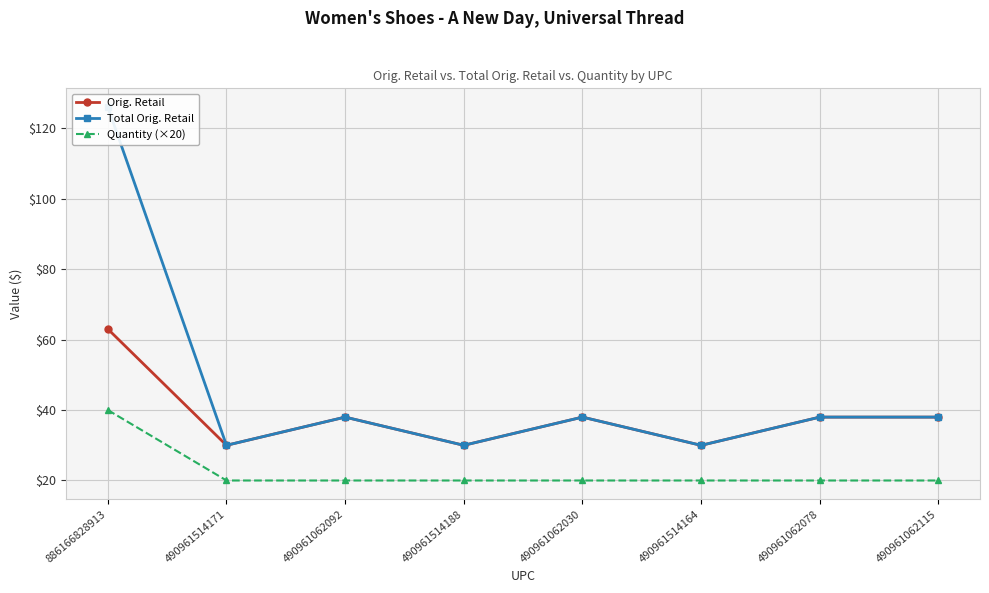

True or false: Orig. Retail and Total Orig. Retail cross at least once.

False